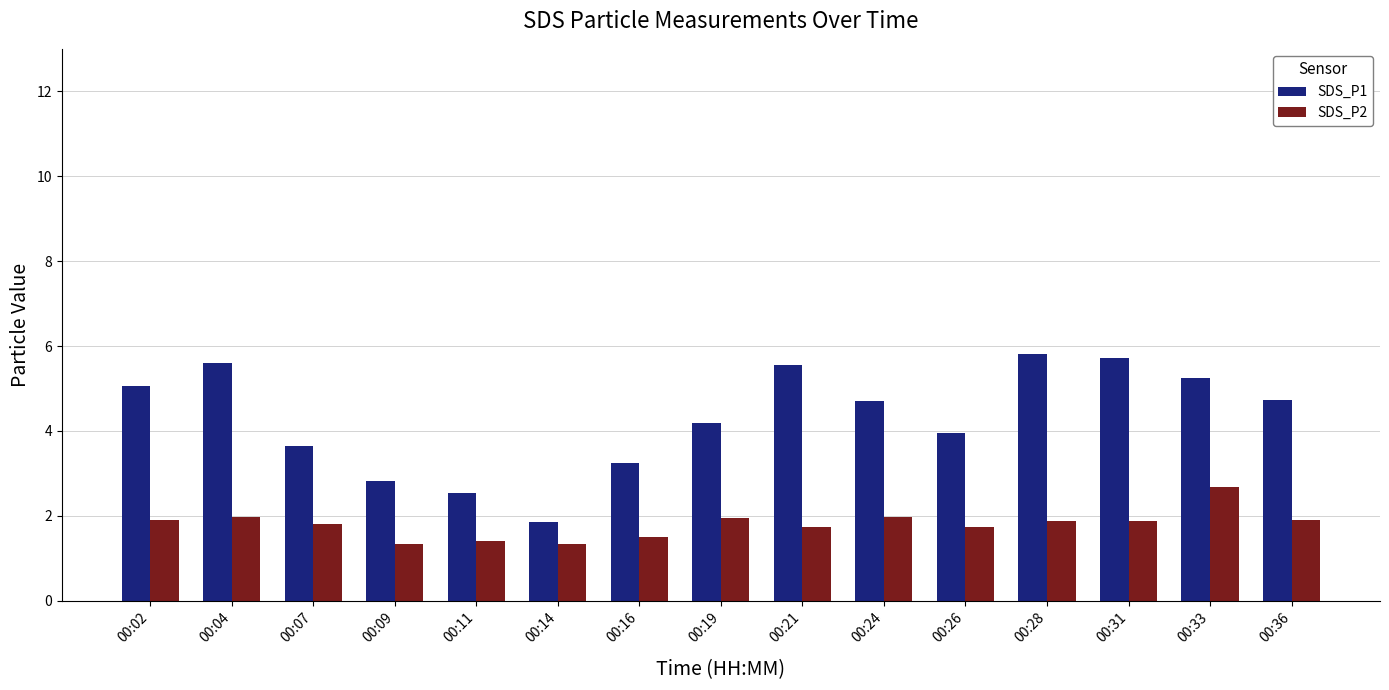

What is the maximum value shown in the chart?

5.8